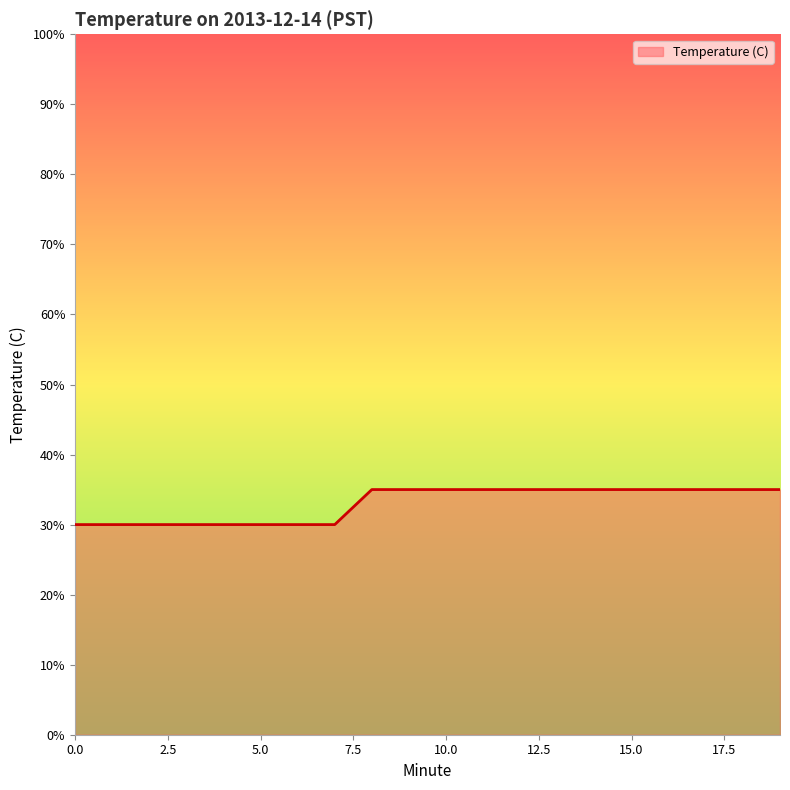

Does the chart display data point markers on the line(s)?

No